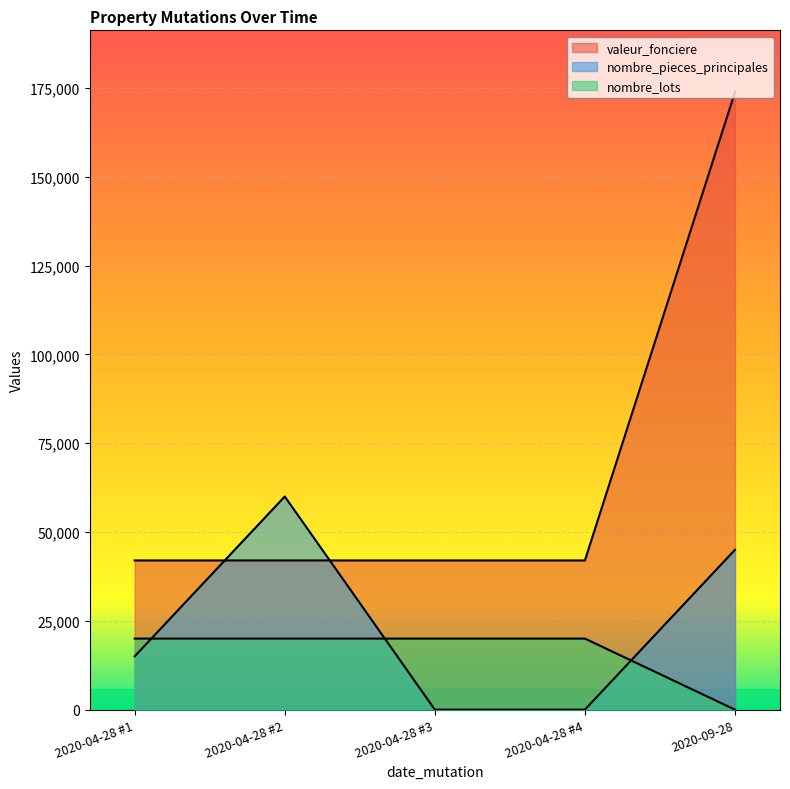

Where do nombre_lots and nombre_pieces_principales first cross each other?

2020-04-28 #1 and 2020-04-28 #2